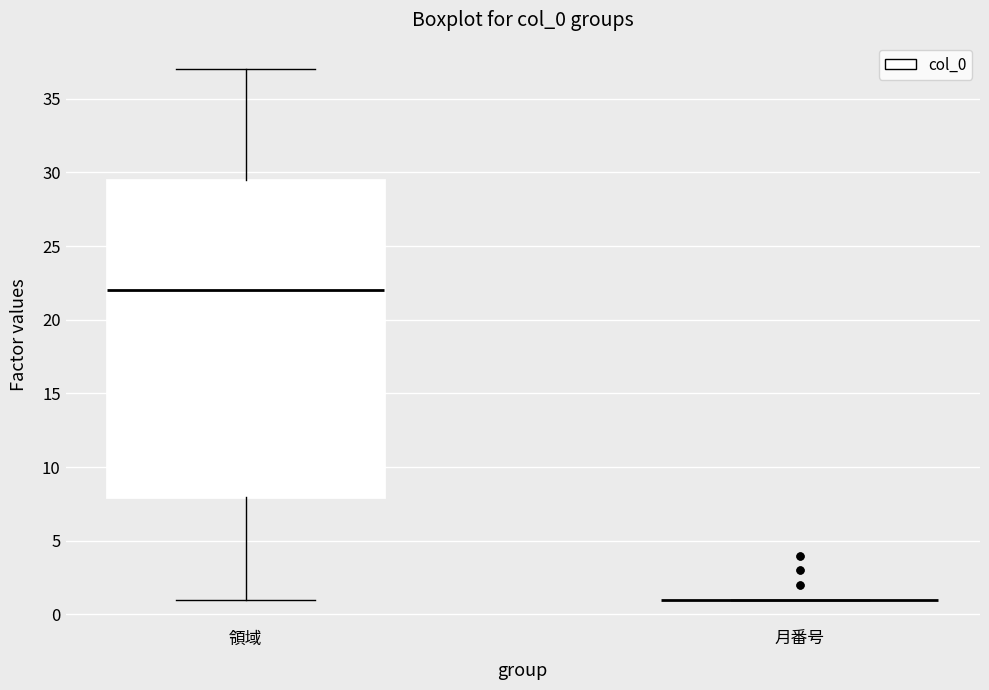

Reading left to right, transcribe this box plot: for each box, give where its median line is, the range the box spans, and where its two whiskers end, as read against the y-axis. The values are not printed on the chart, so give them approximately, as read against the axis.

領域: median 22.0, box 8.0 to 29.5, whiskers 1.0 to 37.0
月番号: box collapsed to a line at 1.0, whiskers 1.0 to 1.0